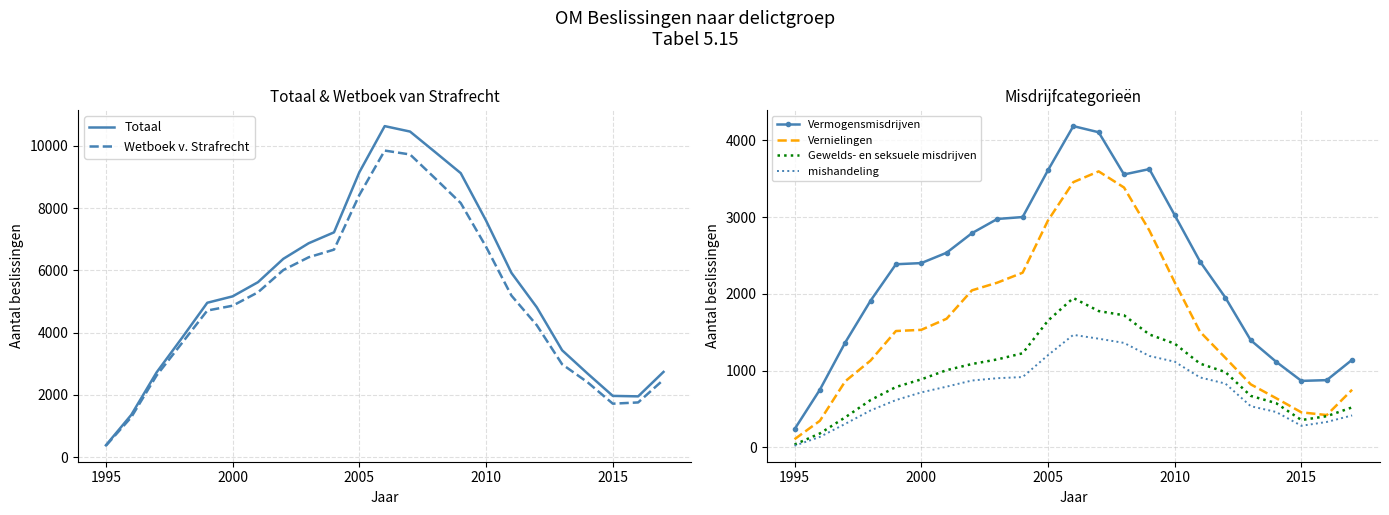

True or false: Gewelds- en seksuele misdrijven and mishandeling cross at least once.

False